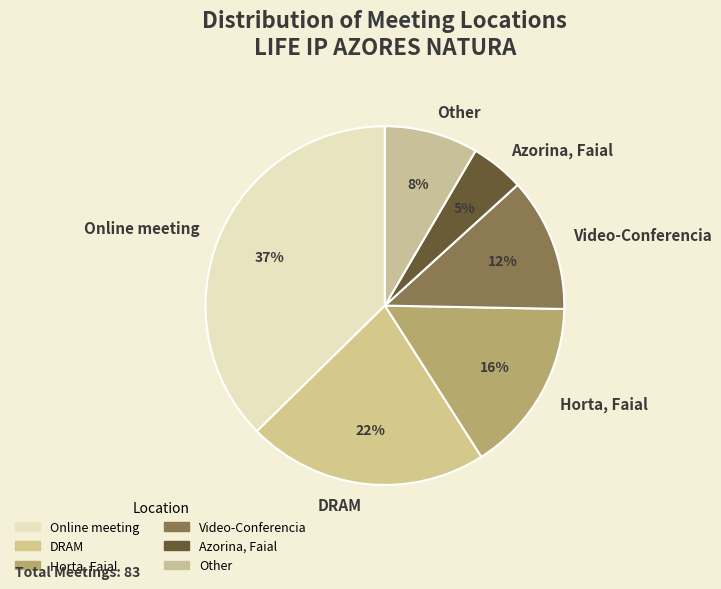

Which has a higher value, DRAM or Other?

DRAM